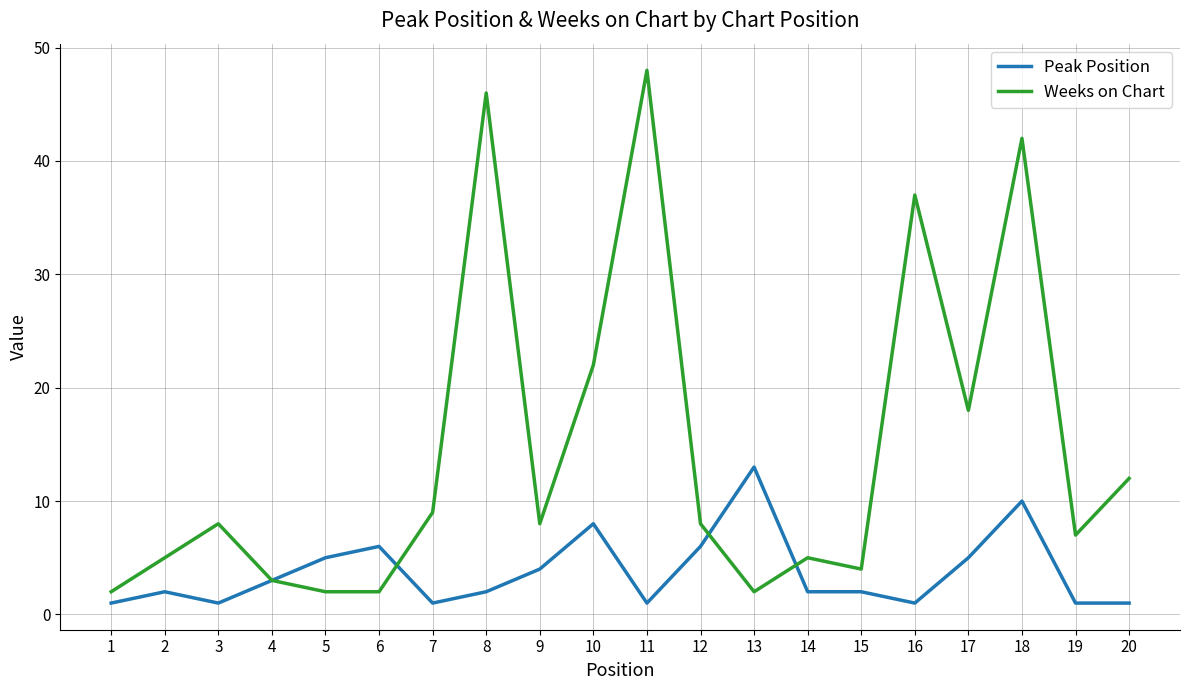

Is the value of Weeks on Chart at 2 greater than the value of Peak Position at 2?

Yes